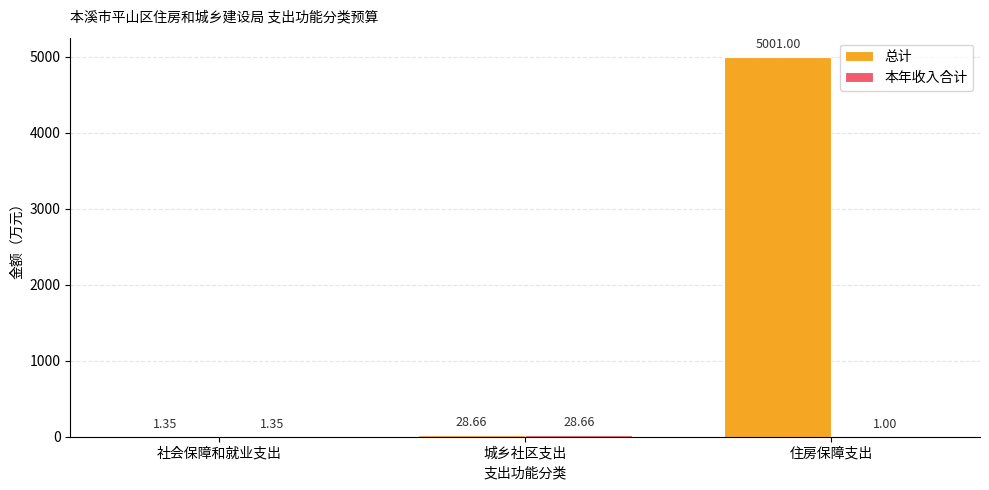

At which label does 总计 first exceed 28?

城乡社区支出